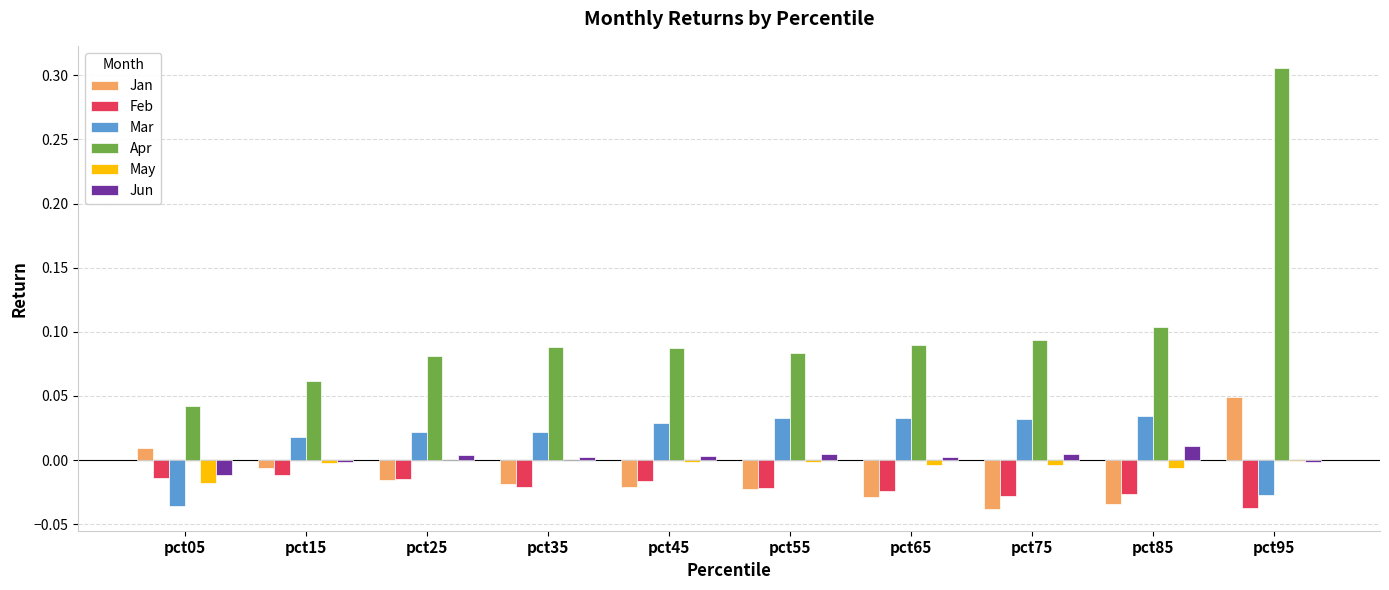

The value of Feb at pct75 is -0.0. True or false?

True